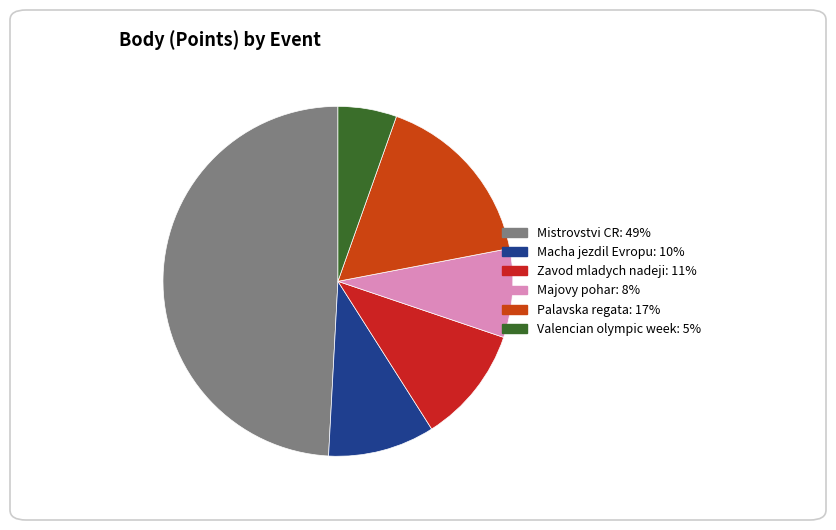

How many slices are in this pie chart?

6